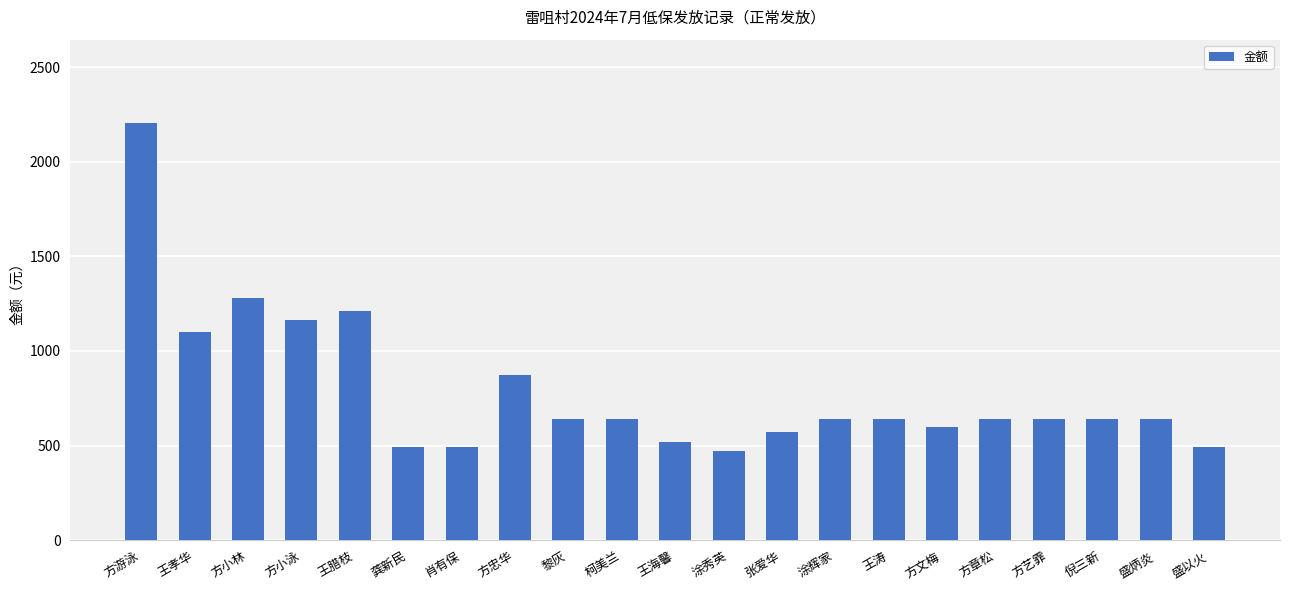

What is the difference between the values at 方小泳 and 张爱华?

591